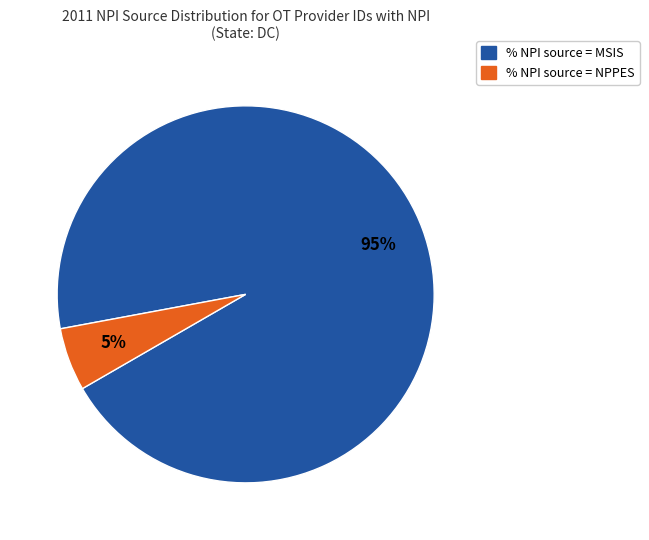

Count the number of slices in the pie.

2